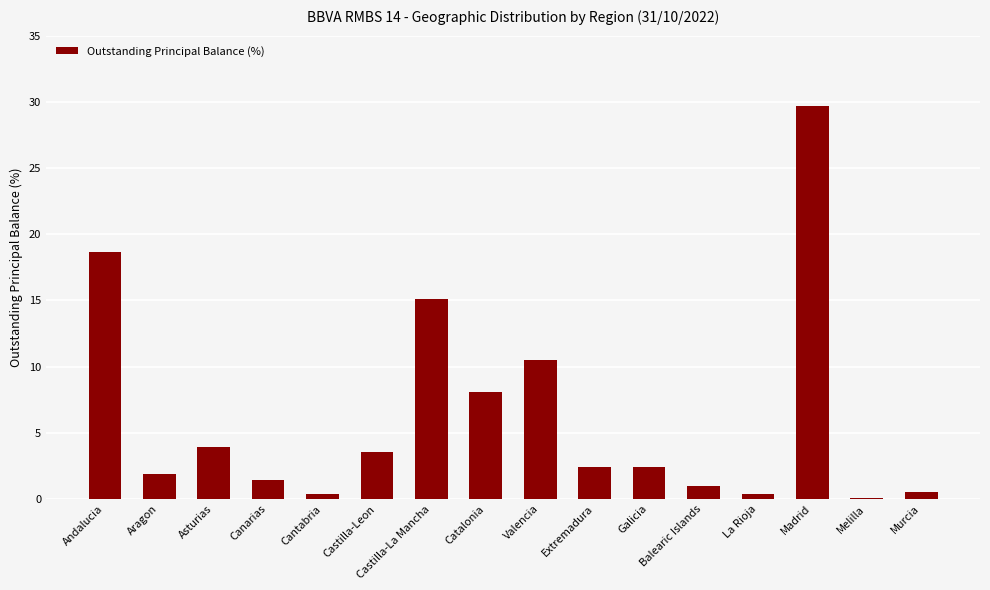

Are the bars horizontal?

No